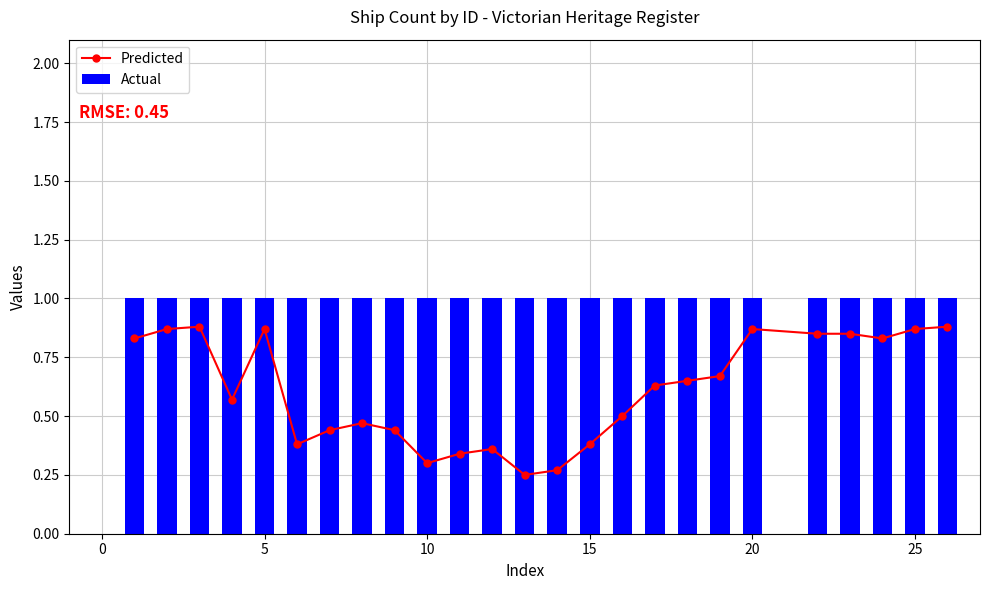

Which series has the largest total across all categories?

Actual